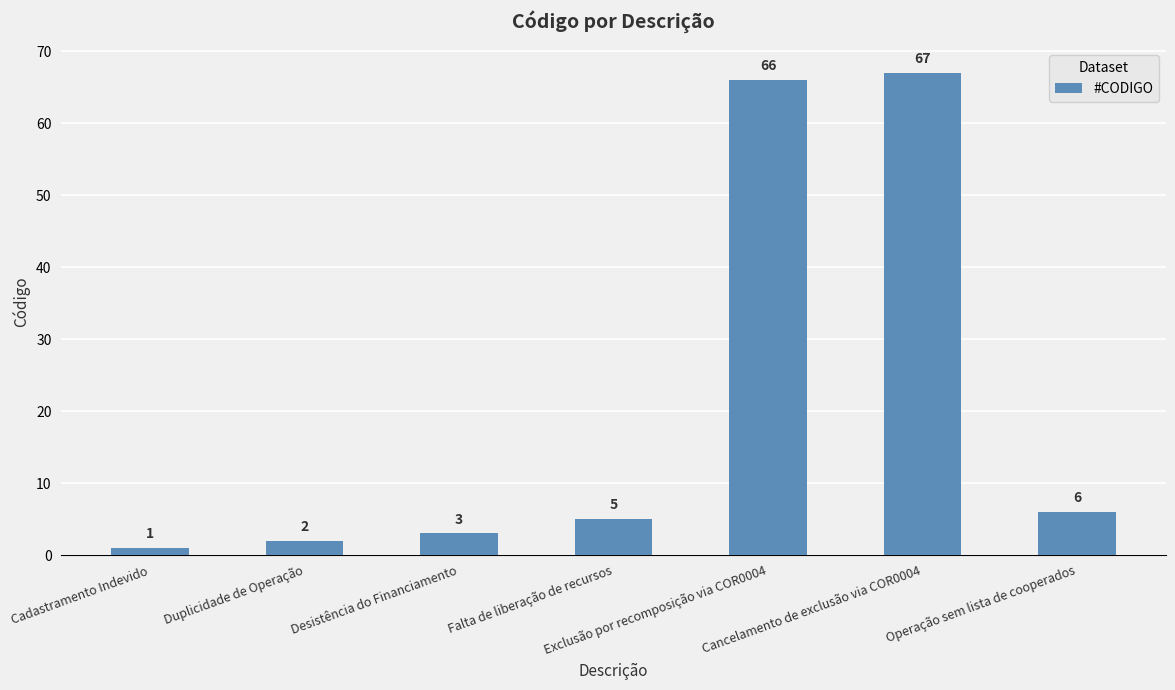

Are the bars horizontal?

No